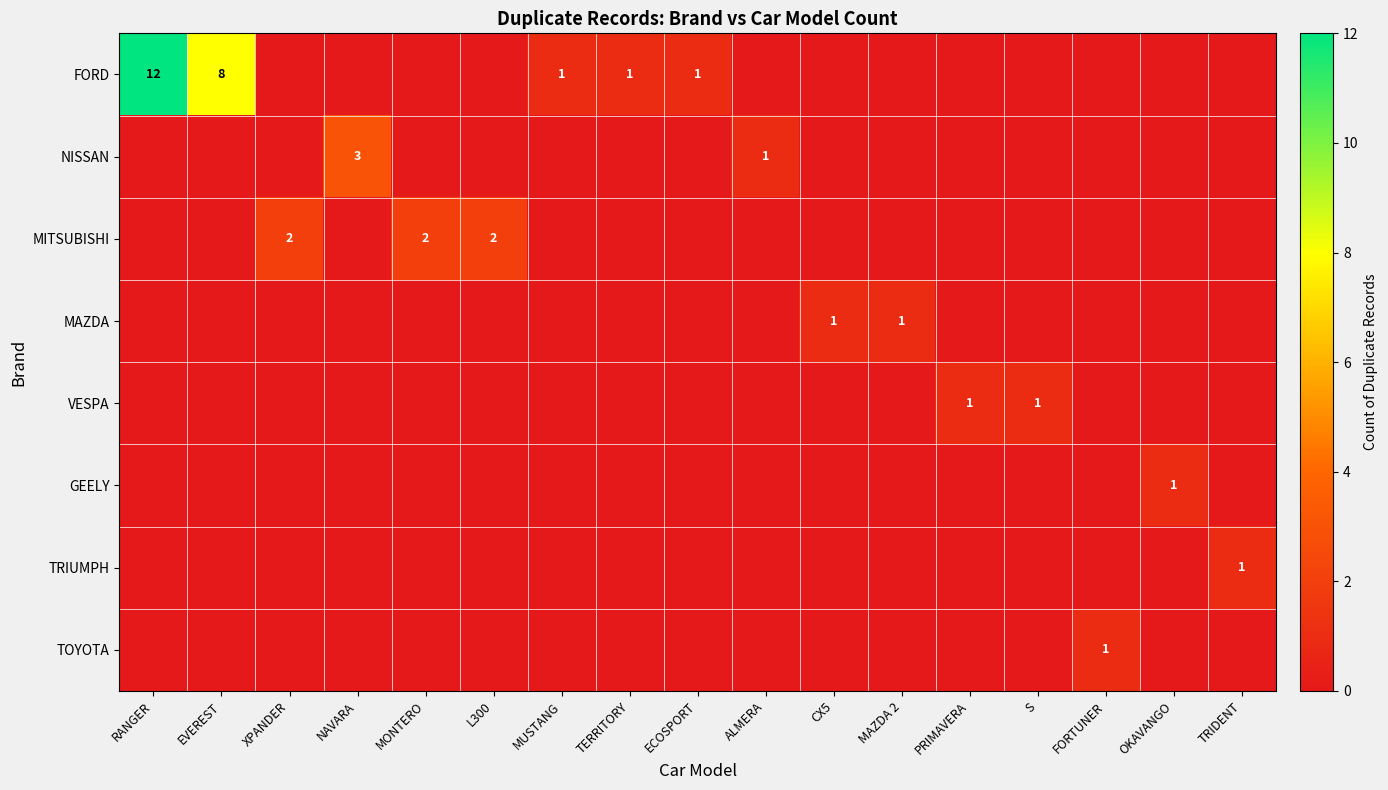

The value of NISSAN at ALMERA is 1. True or false?

True